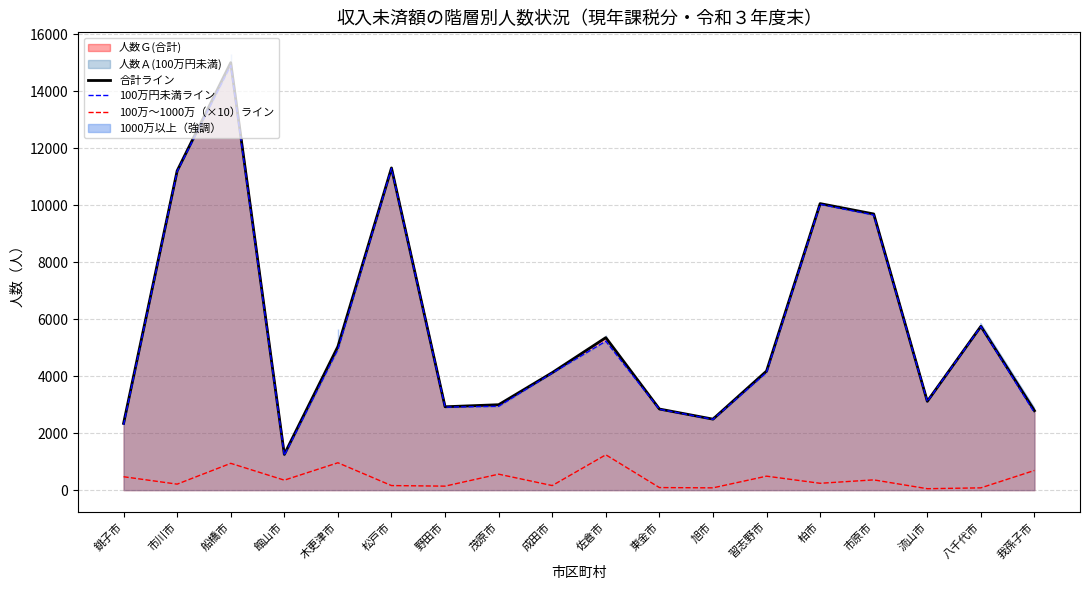

Reading left to right, list all the values displayed in this chart.

合計ライン: 2342	11204	14997	1254	5038	11304	2925	2997	4122	5351	2846	2491	4178	10053	9689	3116	5747	2787
100万円未満ライン: 2292	11183	14900	1219	4936	11288	2911	2941	4106	5226	2837	2482	4129	10029	9653	3111	5738	2717
100万～1000万（×10）ライン: 470	210	940	350	960	160	140	560	160	1240	90	80	490	240	360	50	80	690